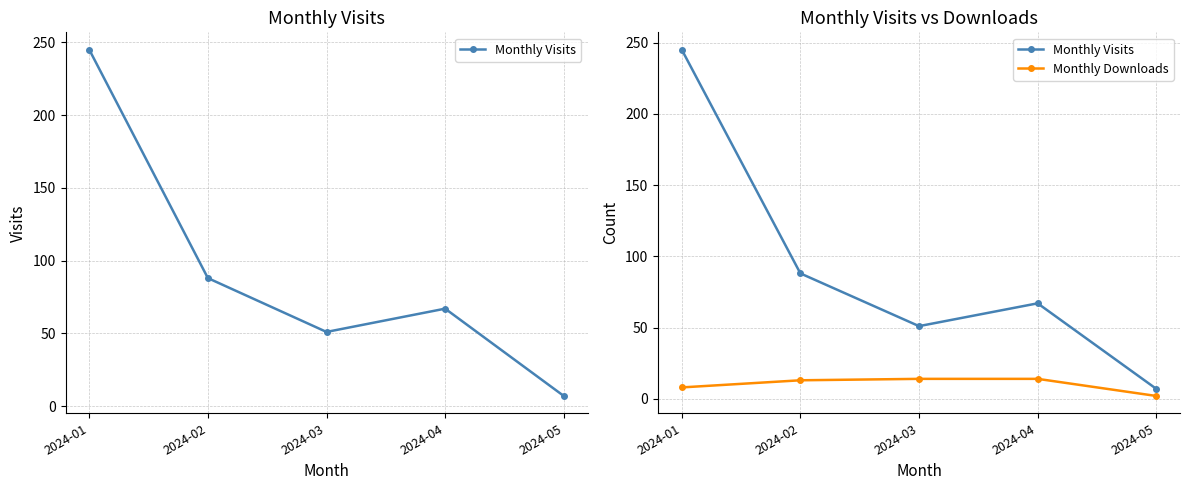

What is the minimum value for Monthly Visits?

7